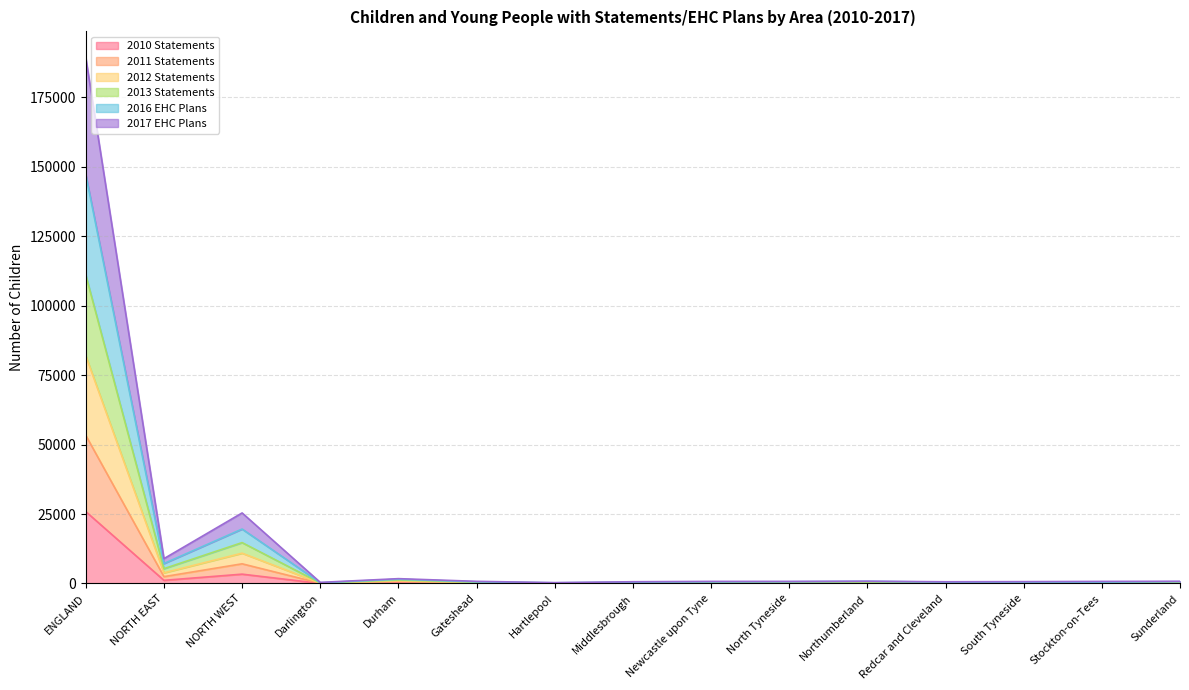

Between South Tyneside and ENGLAND, which is larger?

ENGLAND